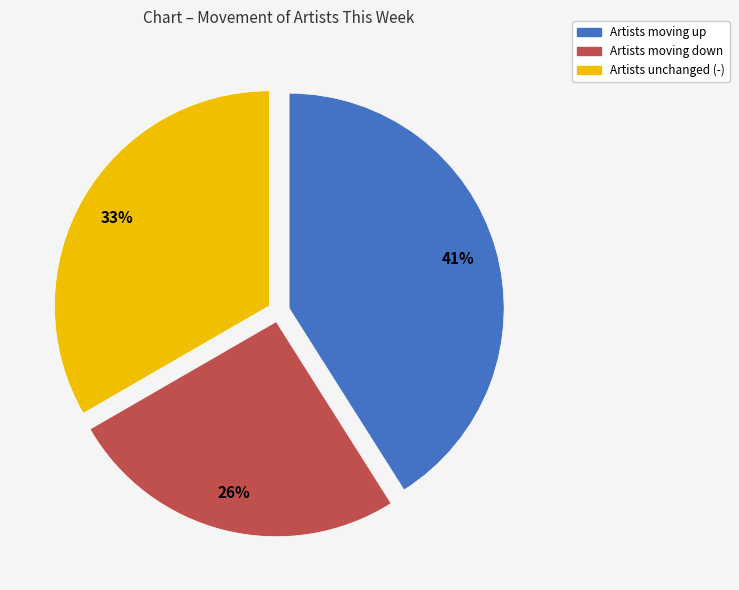

How many segments does this pie chart have?

3